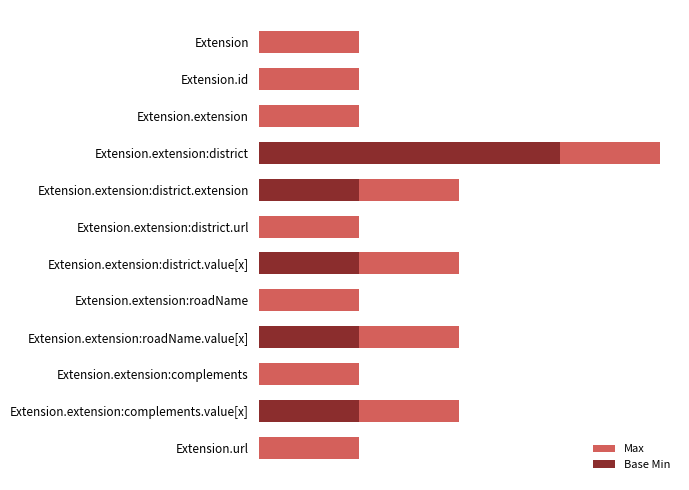

List the series in order of their overall mean, highest first.

Max, Base Min